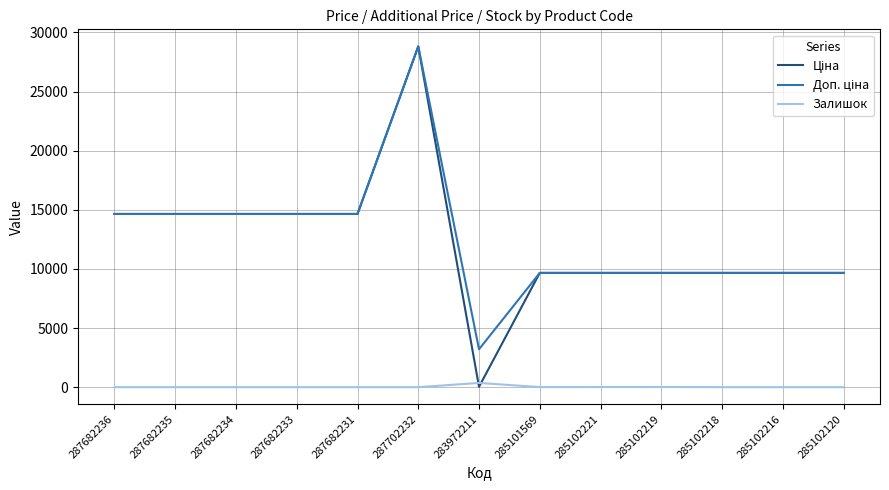

At which category is the sum across all series the highest?

287702232